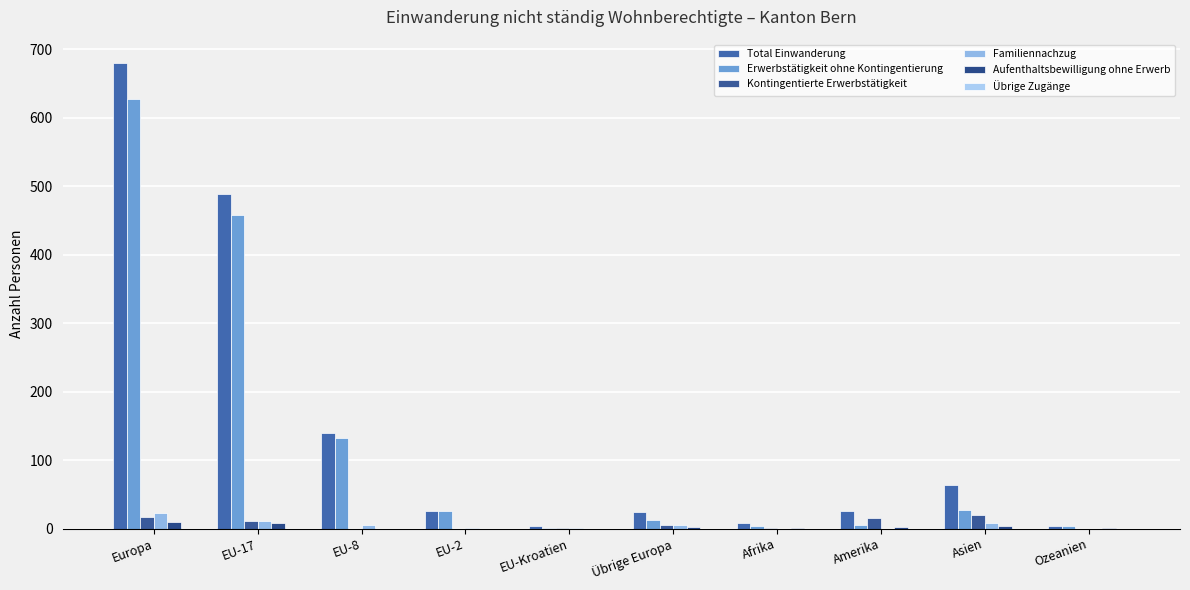

What is the label of the 9th bar from the left?

Asien